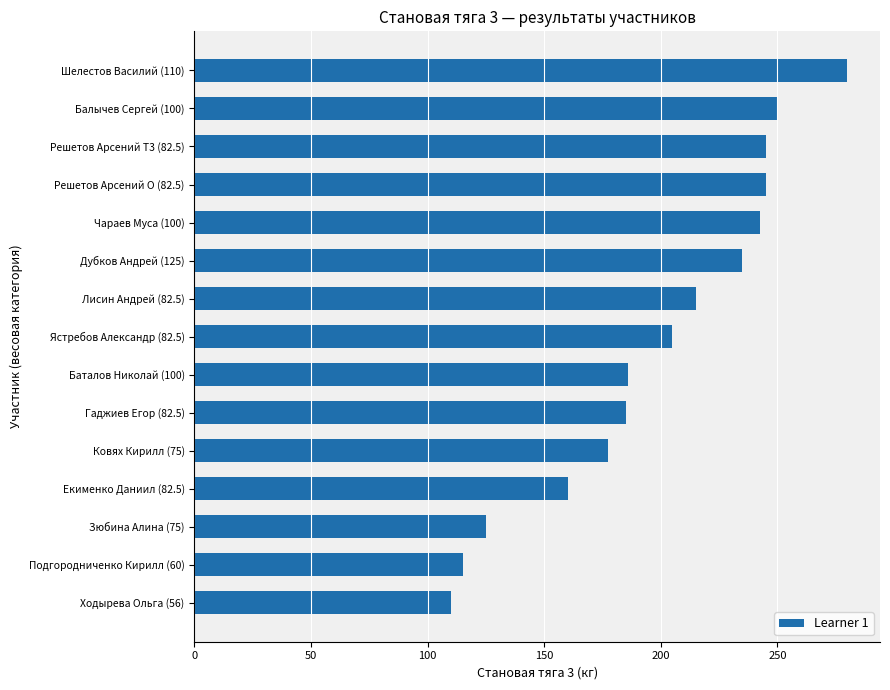

The value at Ковях Кирилл (75) is 283.2. True or false?

False